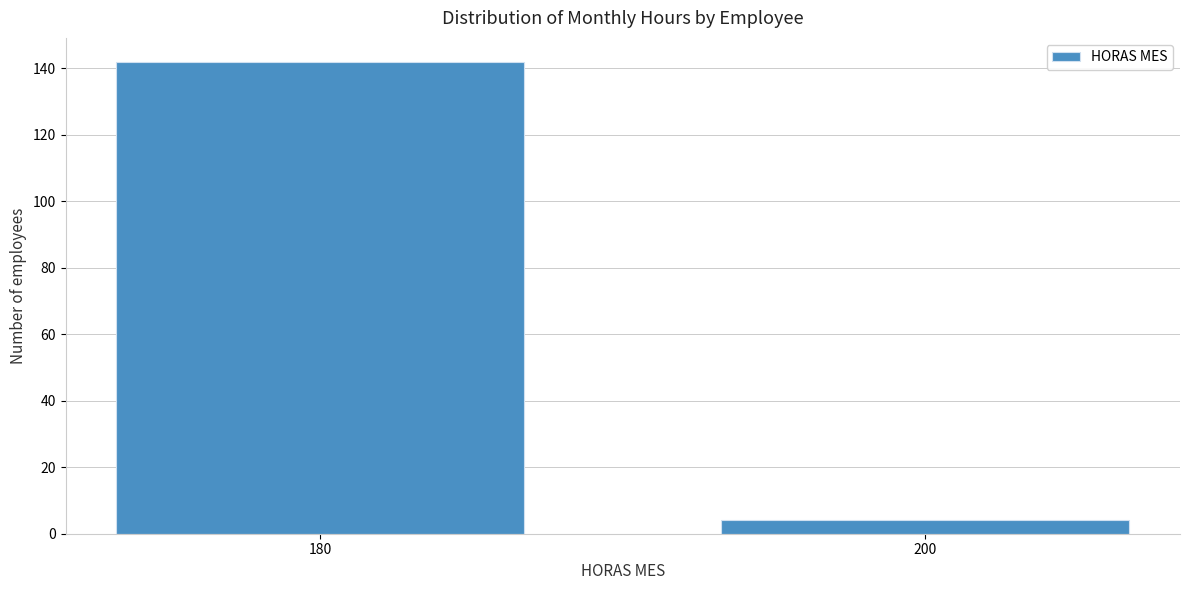

Reading left to right, list all the values displayed in this chart.

142	4